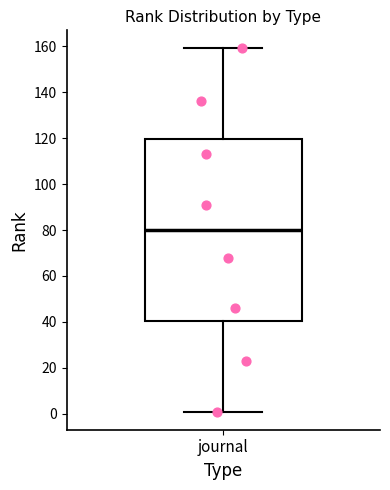

Where does the lower whisker of the box for journal end on the y-axis? The values are not printed on the chart, so give them approximately, as read against the axis.

2